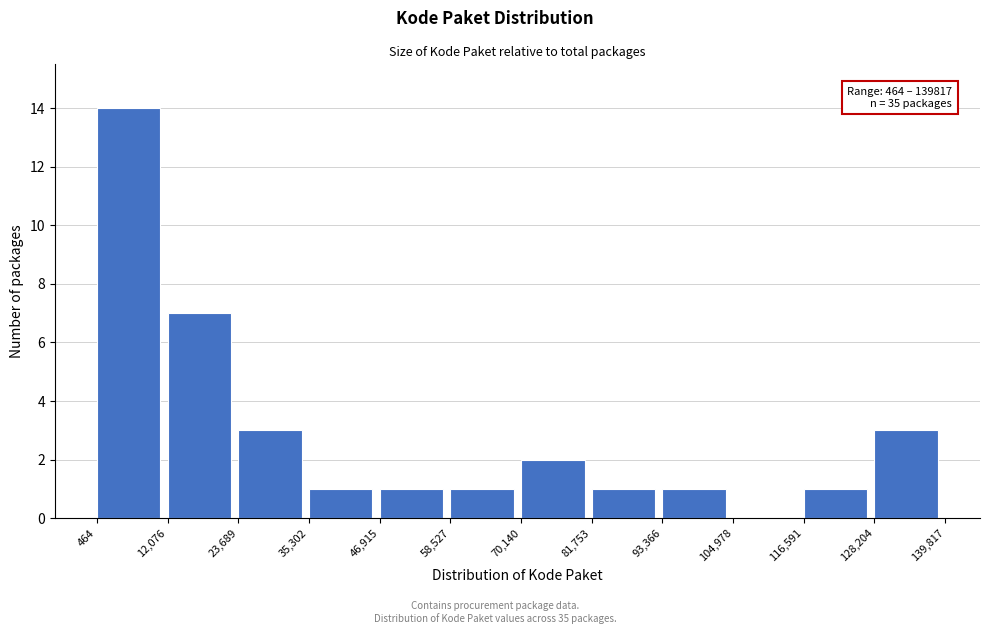

Which range on the x-axis has the tallest bar?

464 to 12,076